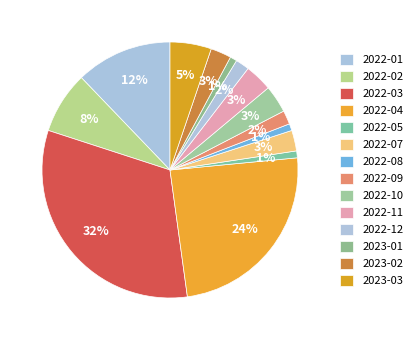

Is 2022-11 the majority of the pie?

No